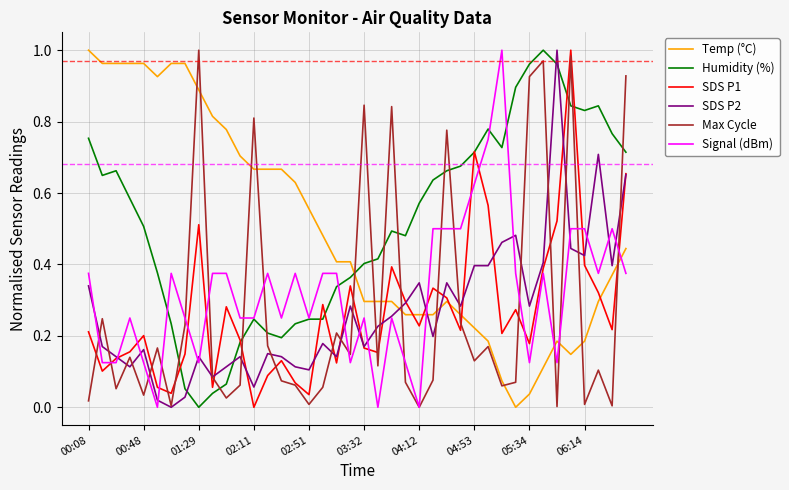

How many lines are shown in the chart?

6